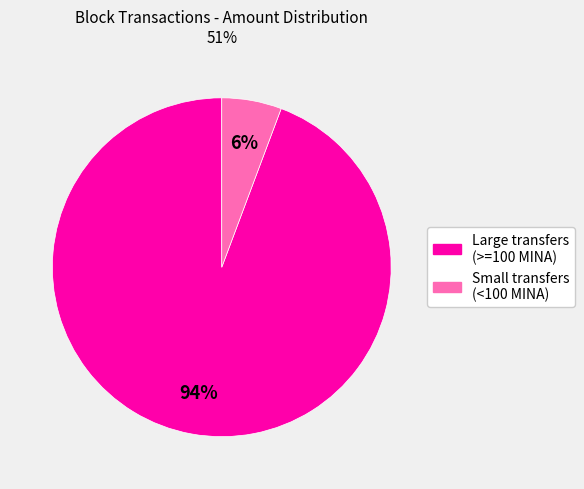

How many segments does this pie chart have?

2